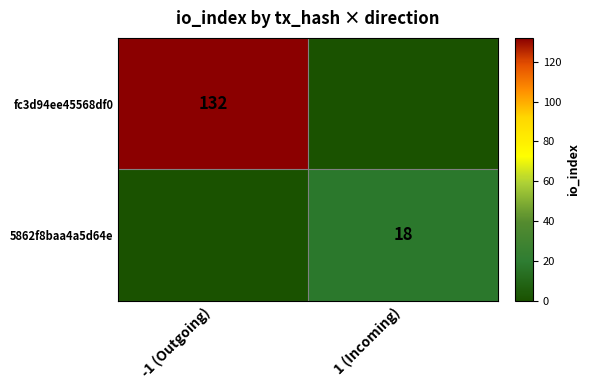

The value of 5862f8baa4a5d64e at 1 (Incoming) is 24. True or false?

False